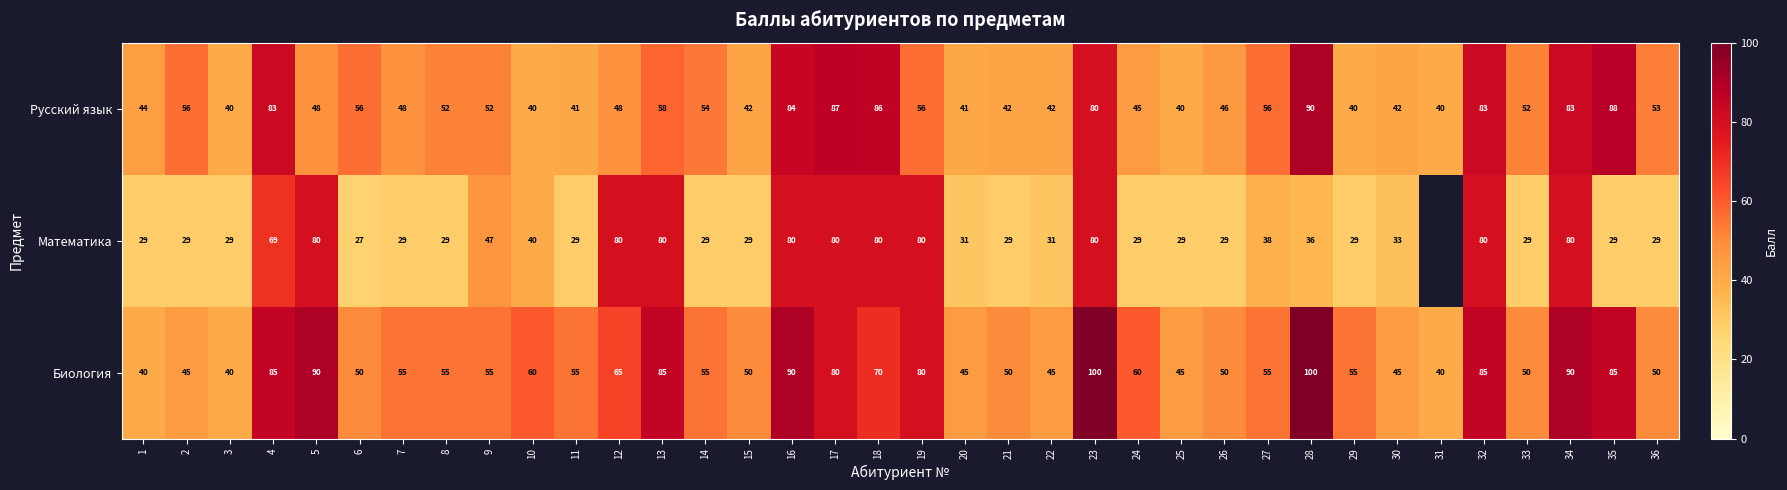

How many distinct data groups are displayed?

3